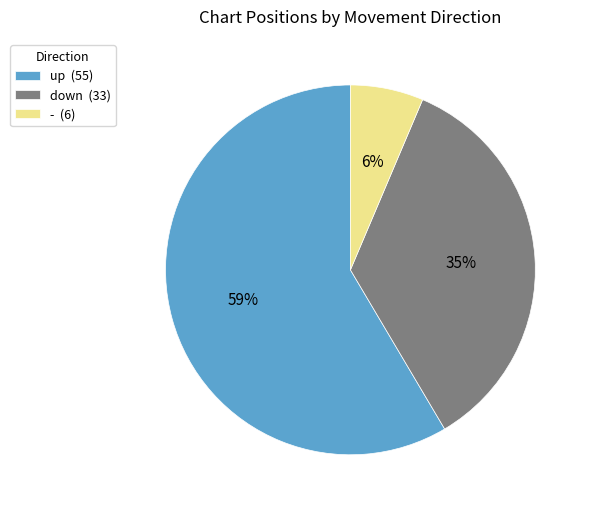

Approximately how many times larger is the value at down (33) compared to up (55)?

0.6